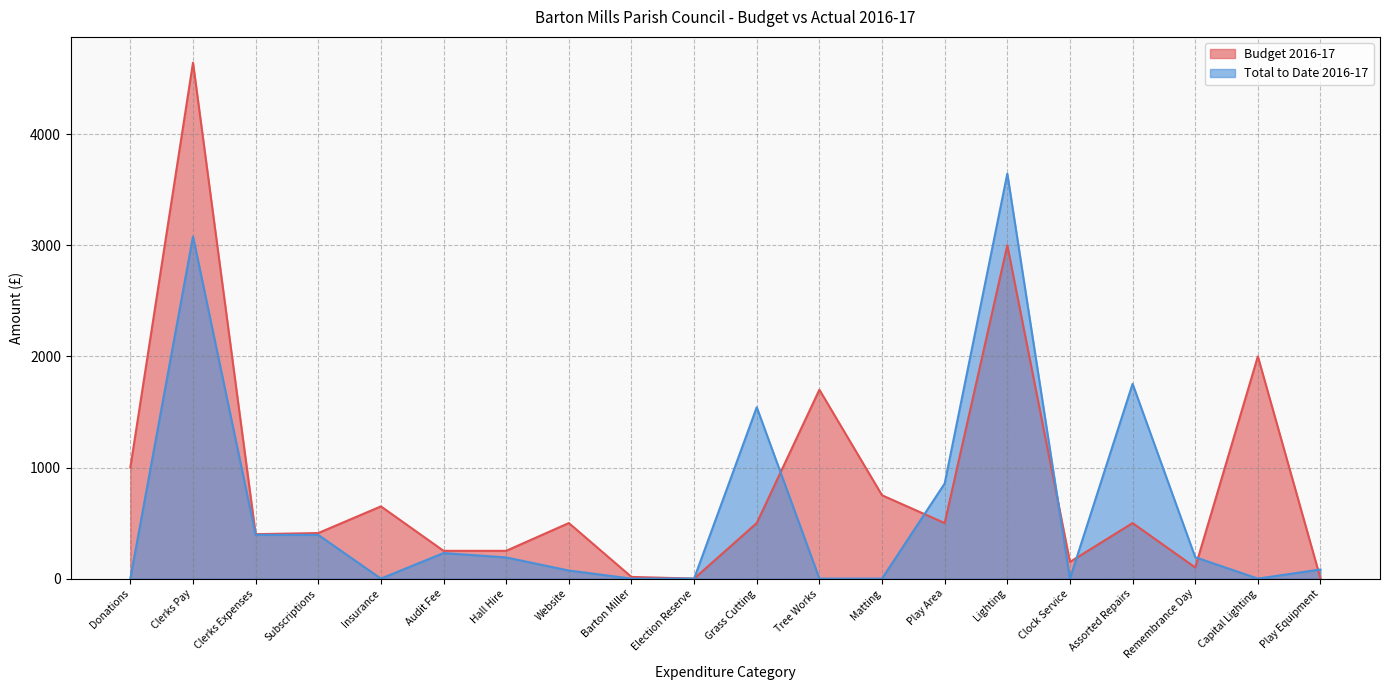

At how many categories does at least one series exceed 1038?

6